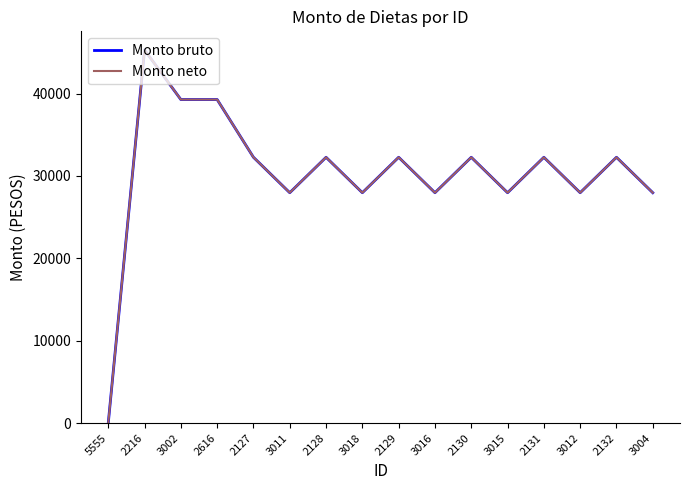

Is this an area chart (filled region under the line)?

No